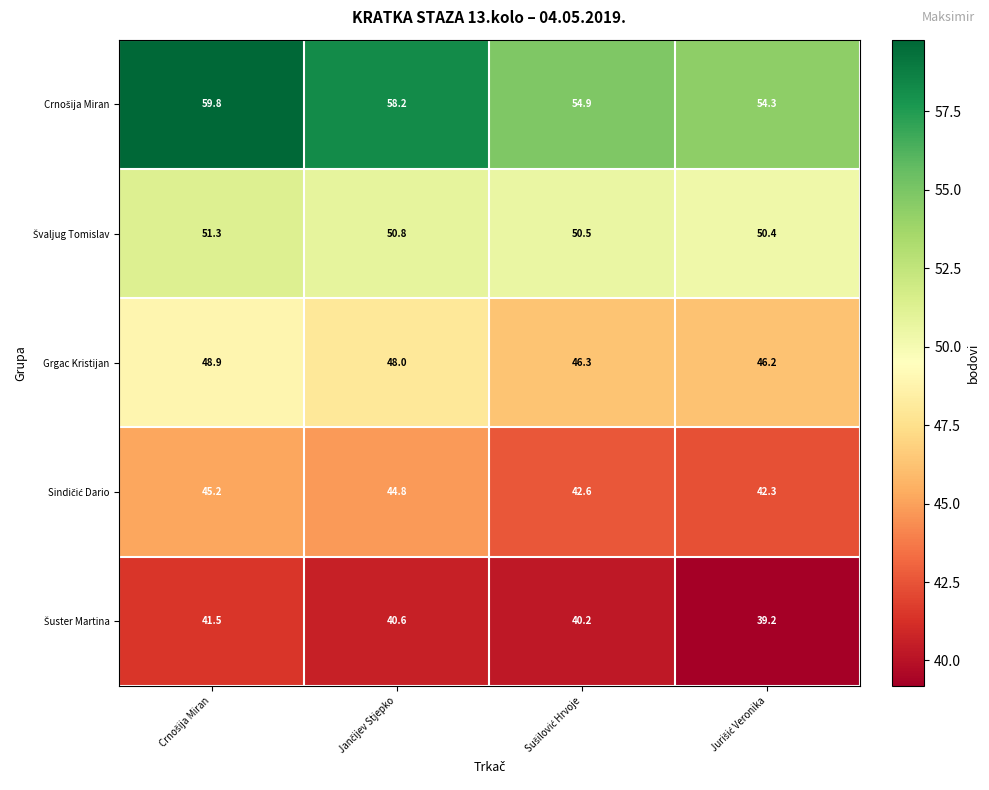

What is the smallest value displayed?

39.2